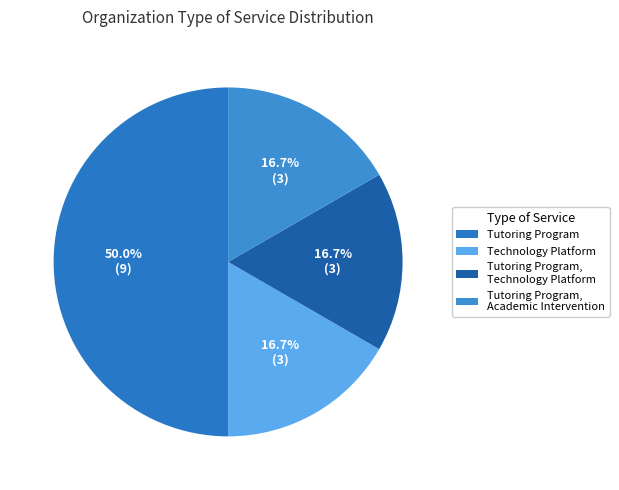

Count the number of slices in the pie.

4